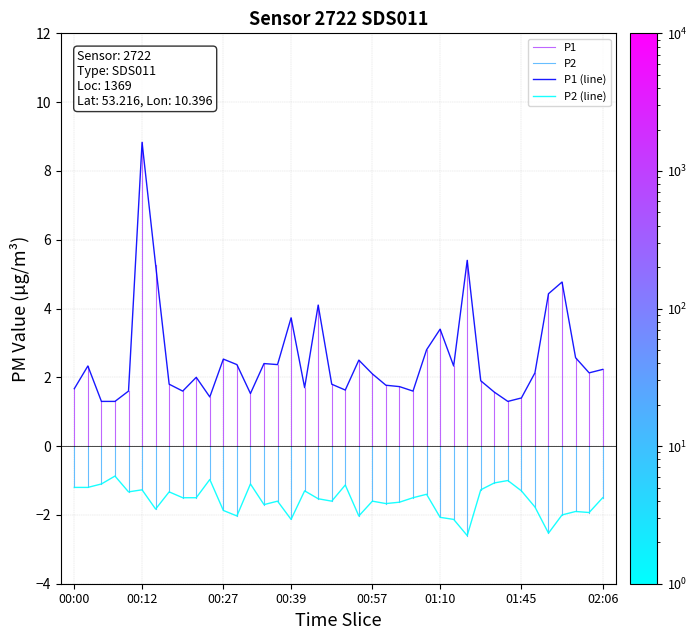

True or false: P1 and P2 intersect in this chart.

False